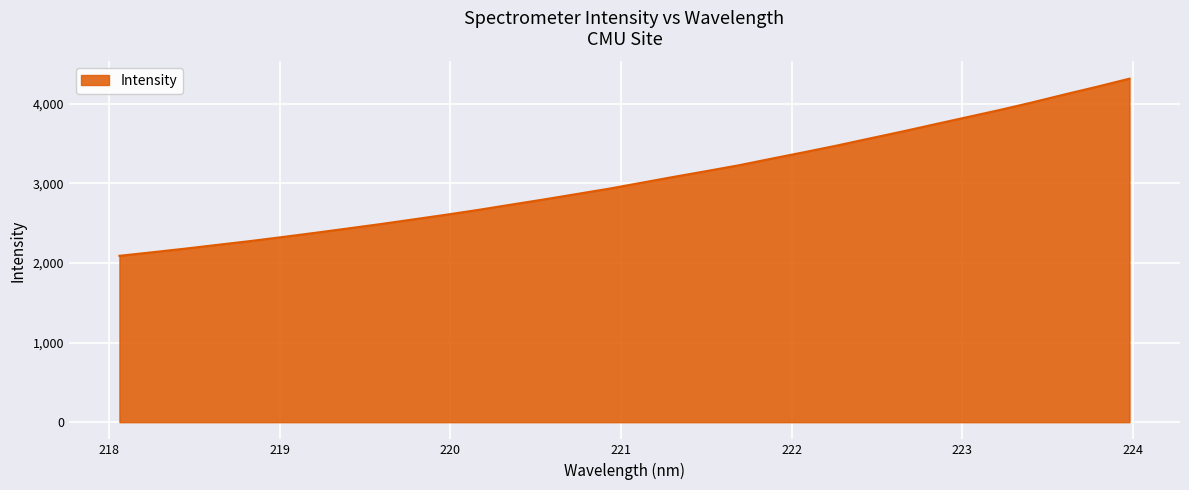

What is the maximum value shown in the chart?

4315.5